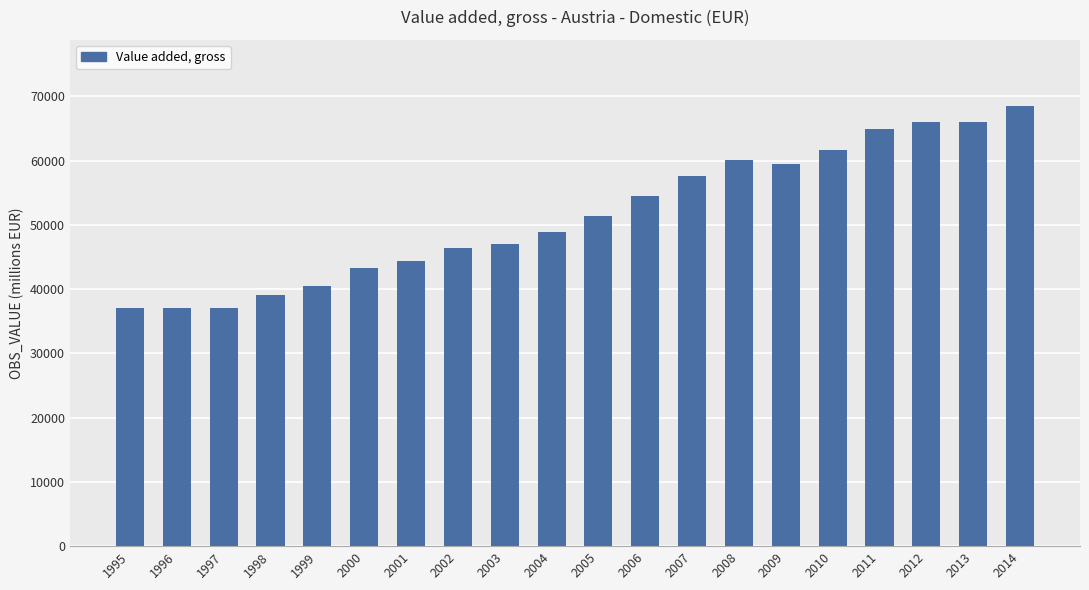

What is the greatest value displayed?

68532.4